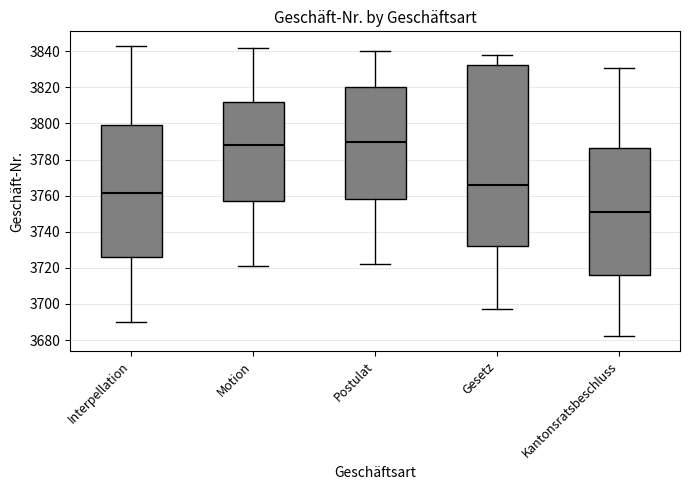

Which box is the tallest, from its lower edge to its upper edge?

Gesetz